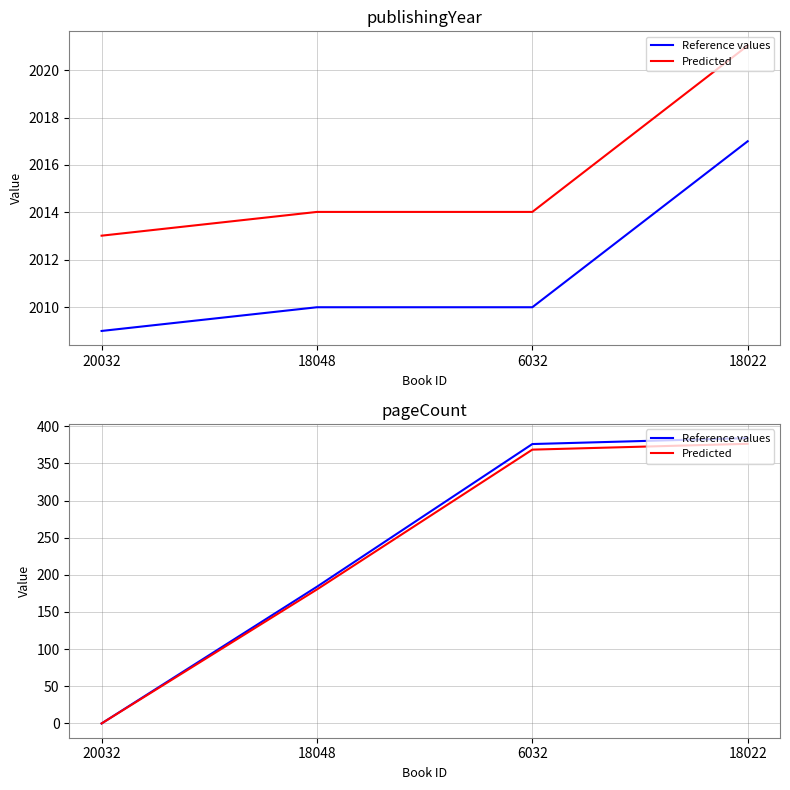

True or false: Reference values and Predicted cross at least once.

False